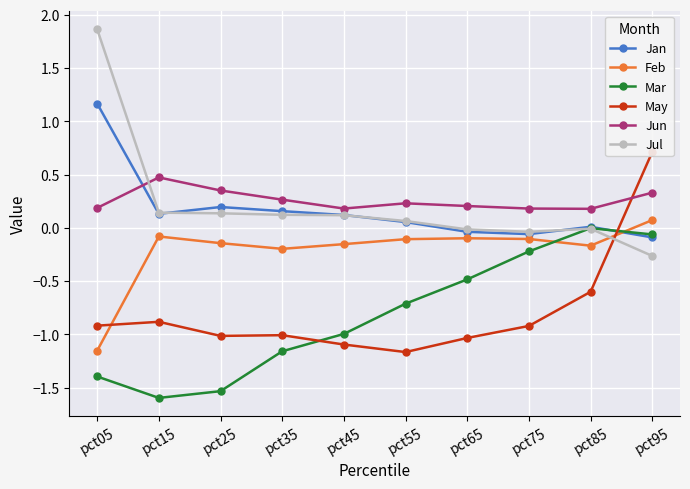

What is the total value across all series at pct05?

-0.2